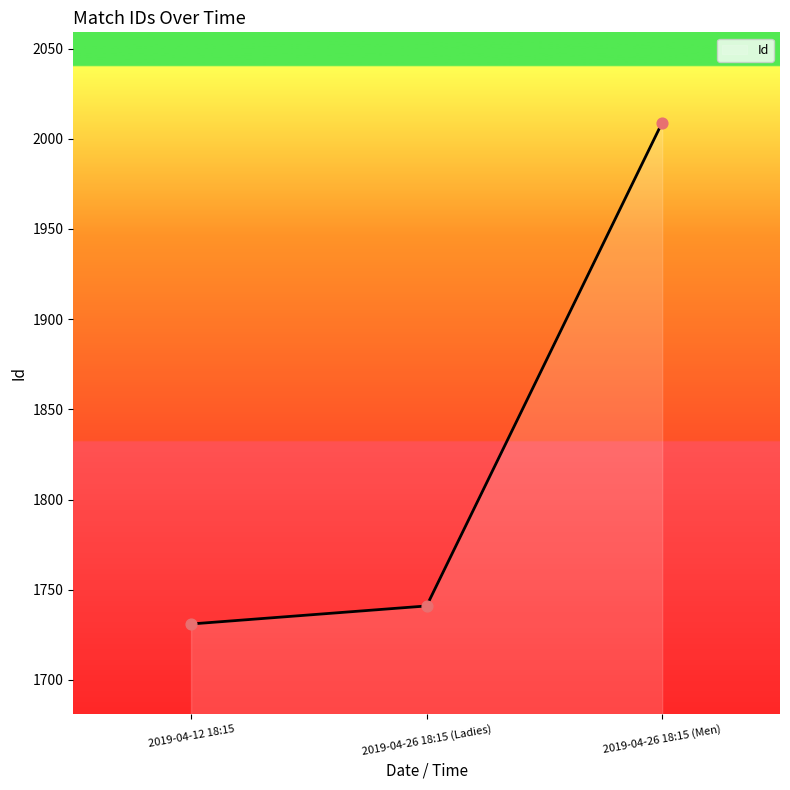

What is the change in value from 2019-04-26 18:15 (Ladies) to 2019-04-26 18:15 (Men)?

+268